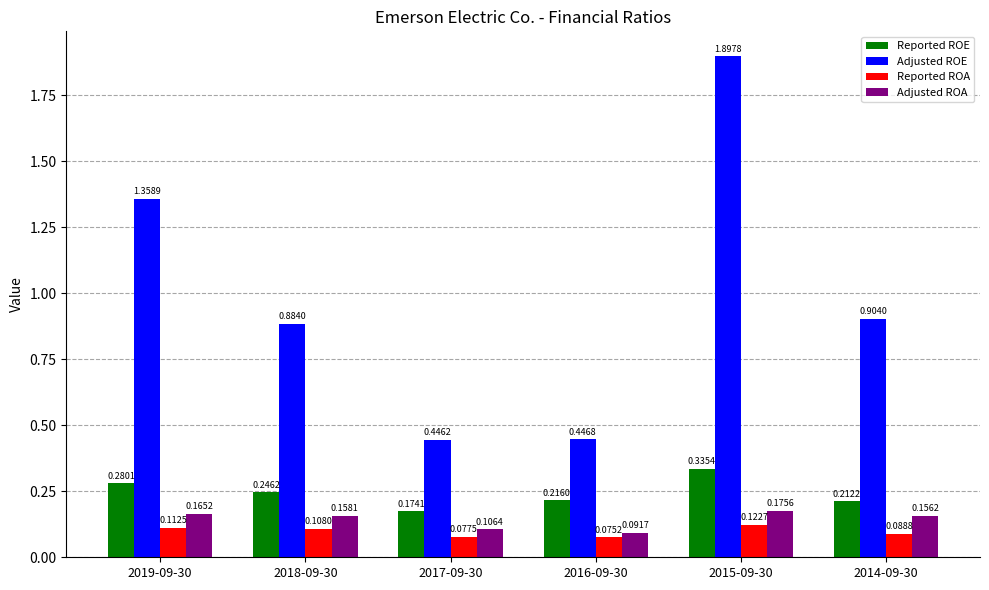

What is the greatest value displayed?

1.9